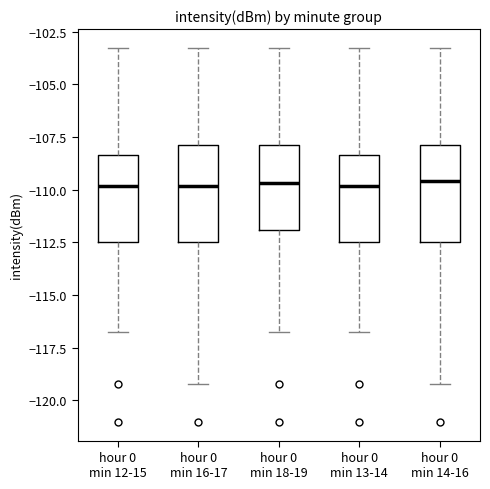

Reading left to right, transcribe this box plot: for each box, give where its median line is, the range the box spans, and where its two whiskers end, as read against the y-axis. The values are not printed on the chart, so give them approximately, as read against the axis.

hour 0 min 12-15: median -110.0, box -112.5 to -108.5, whiskers -117.0 to -103.5
hour 0 min 16-17: median -110.0, box -112.5 to -108.0, whiskers -119.0 to -103.5
hour 0 min 18-19: median -109.5, box -112.0 to -108.0, whiskers -117.0 to -103.5
hour 0 min 13-14: median -110.0, box -112.5 to -108.5, whiskers -117.0 to -103.5
hour 0 min 14-16: median -109.5, box -112.5 to -108.0, whiskers -119.0 to -103.5